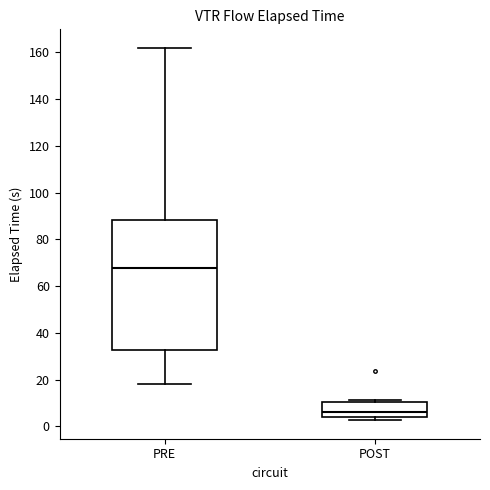

Reading left to right, read every box against the y-axis: the position of its median line, the range the box covers, and the ends of its whiskers. The values are not printed on the chart, so give them approximately, as read against the axis.

PRE: median 68, box 32 to 88, whiskers 18 to 162
POST: median 6, box 4 to 10, whiskers 2 to 12